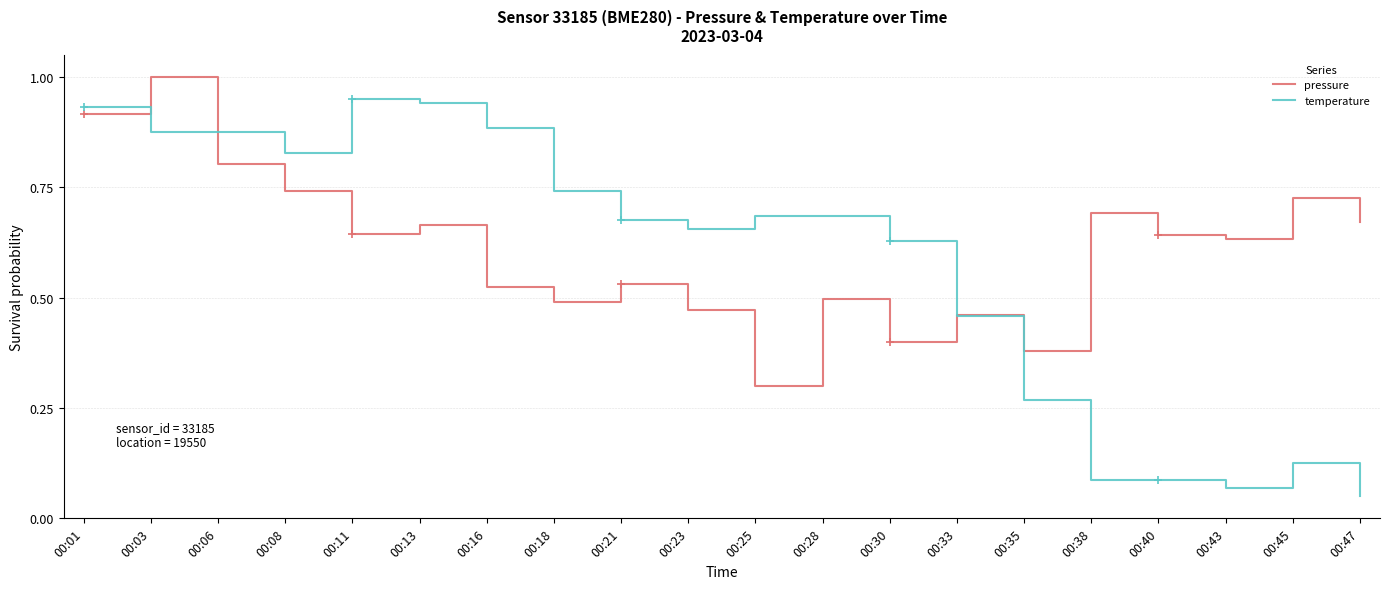

How many distinct data groups are displayed?

2